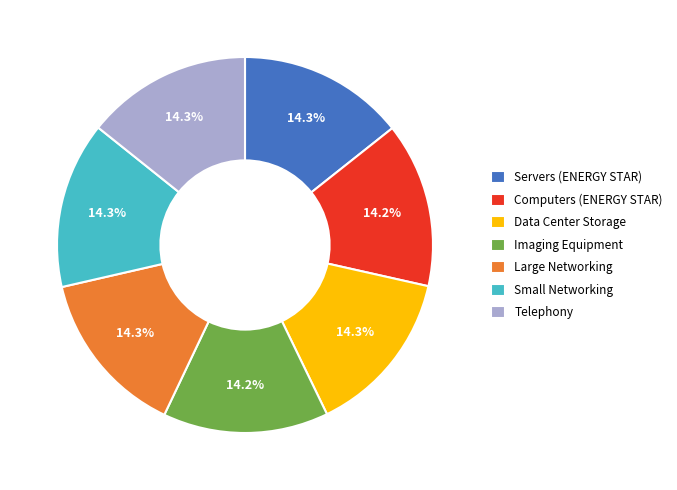

Approximately how many times larger is the value at Small Networking compared to Imaging Equipment?

1.0